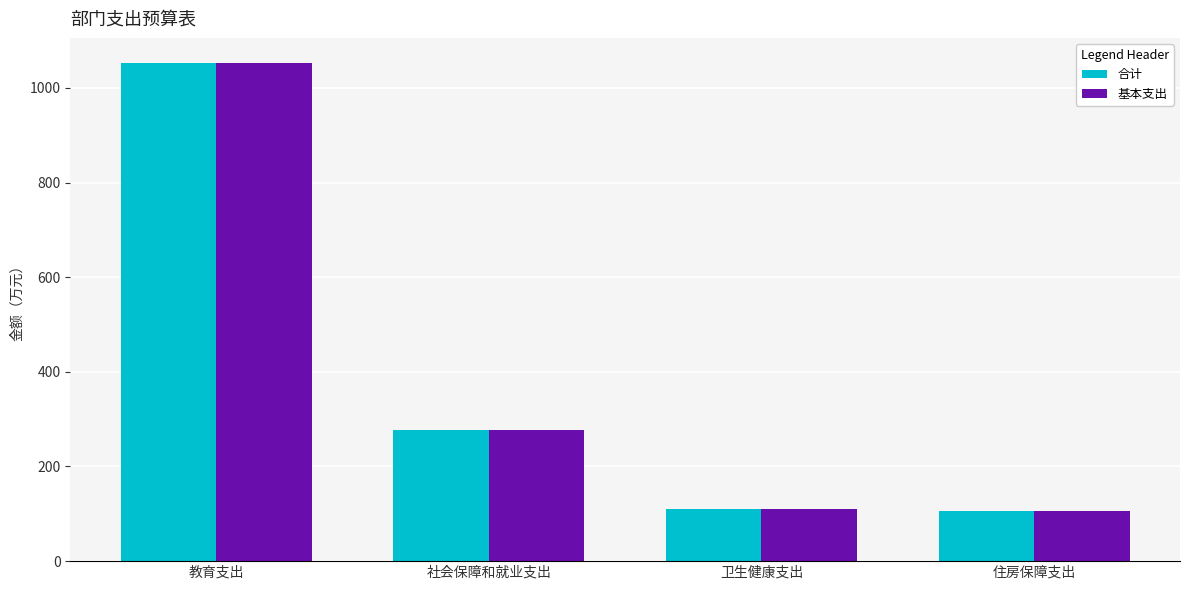

At which category is the sum across all series the highest?

教育支出